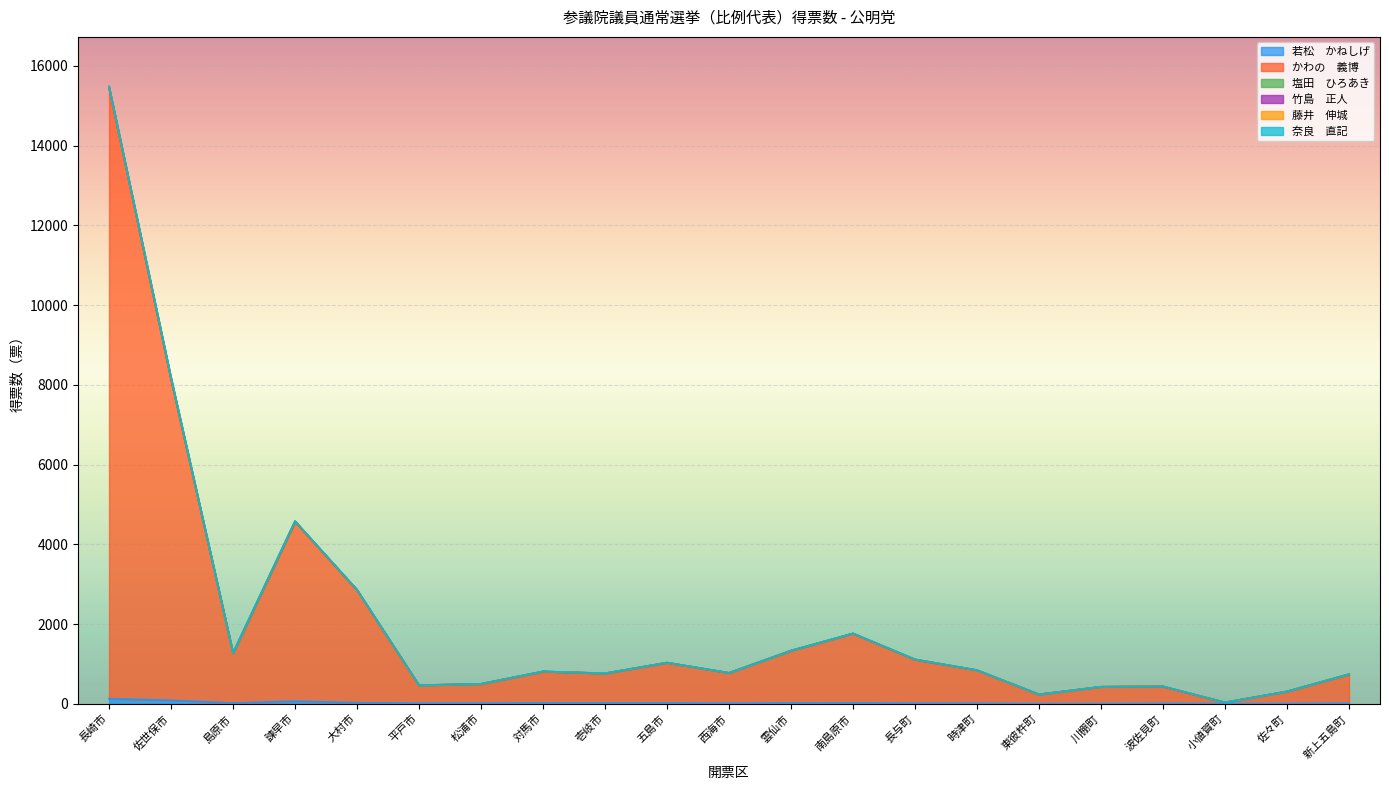

Which series has the largest total across all categories?

かわの　義博